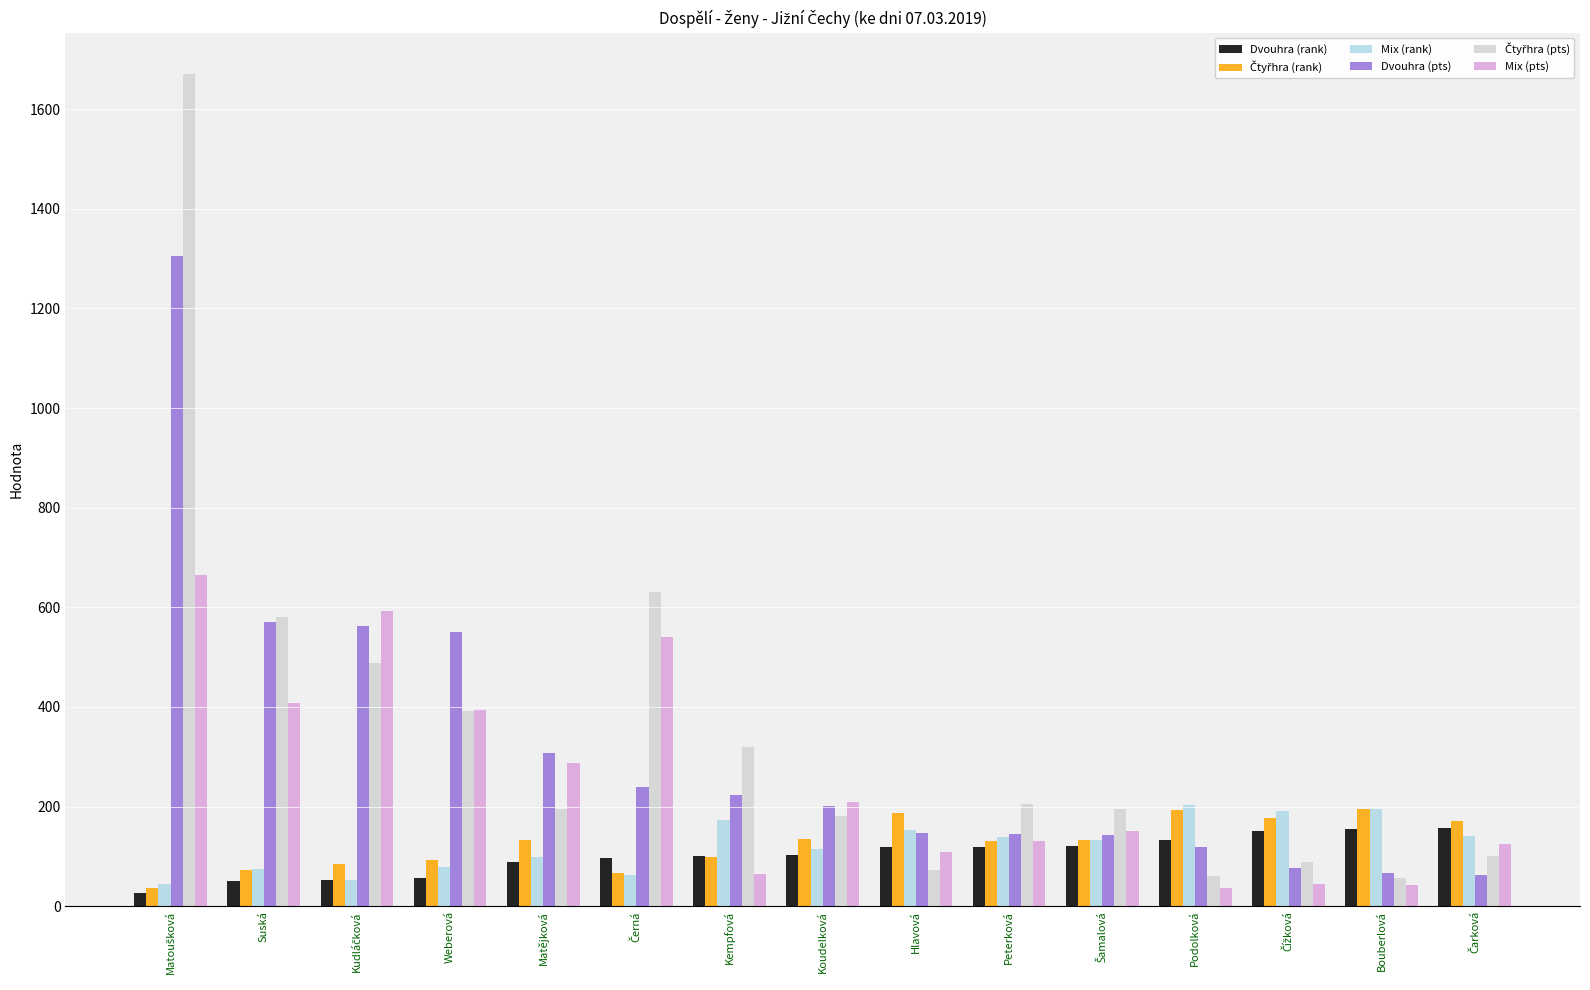

How many groups of bars are there?

15